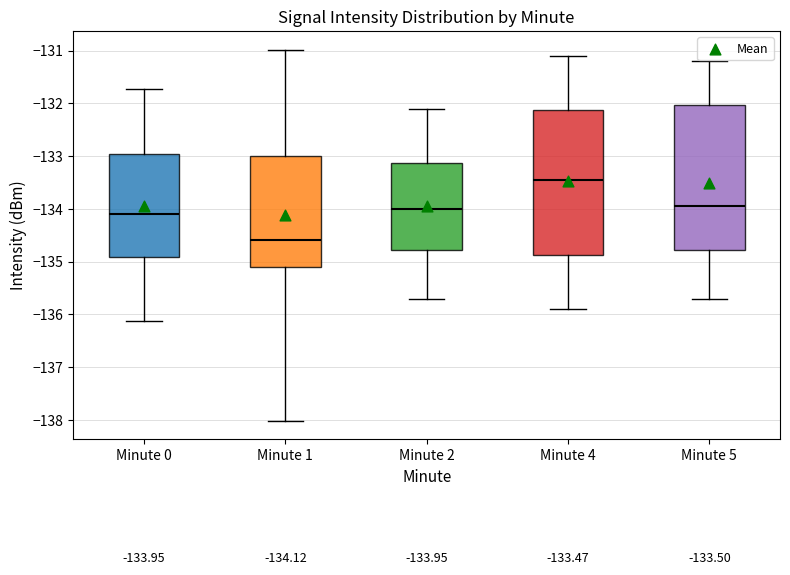

Which box has the highest median line?

Minute 4